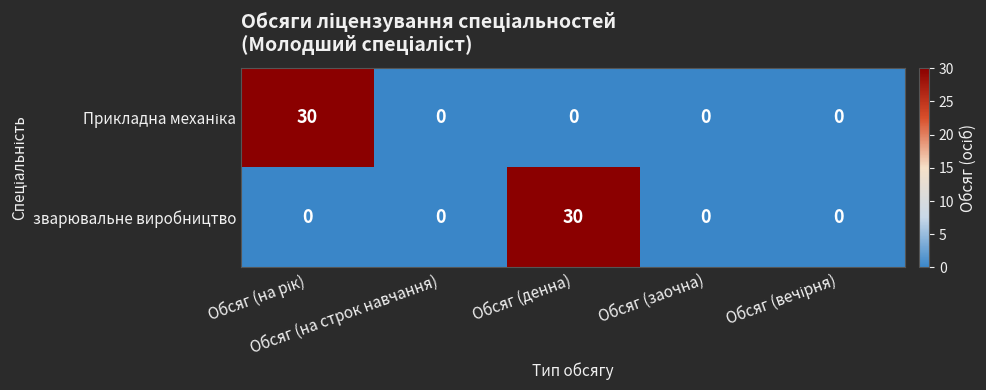

What is the greatest value displayed?

30